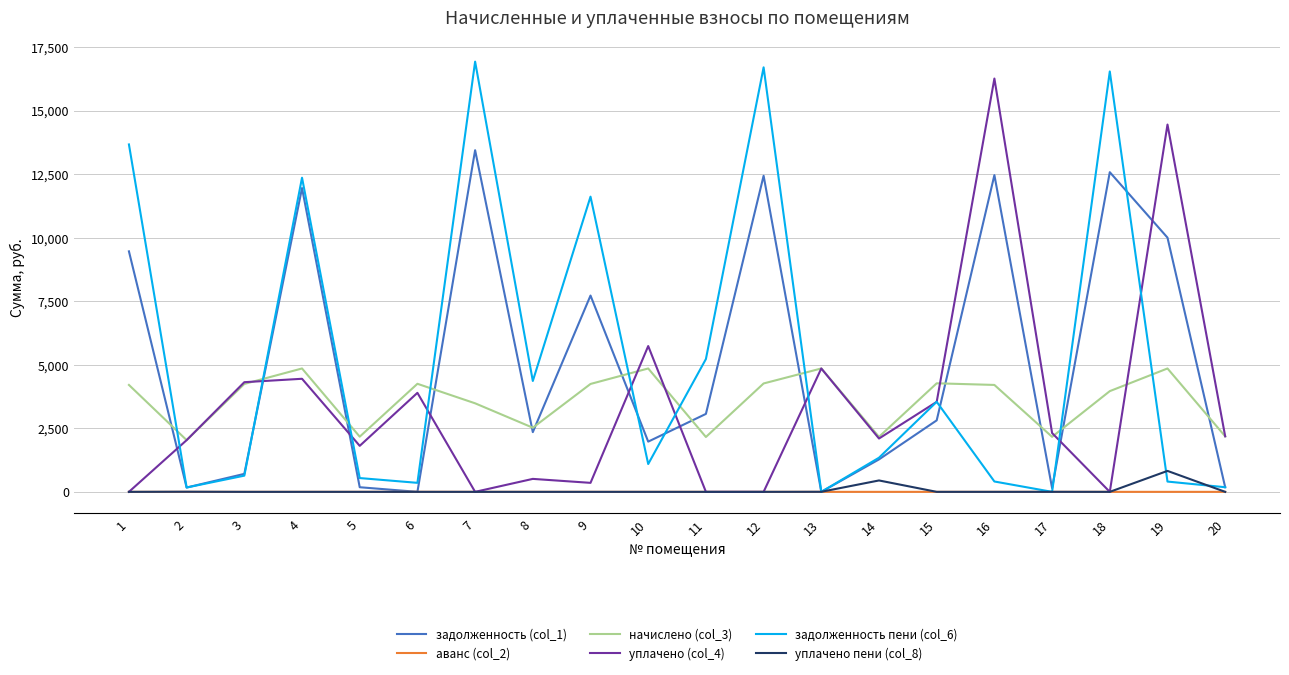

At which category does задолженность пени (col_6) reach its first local valley?

2